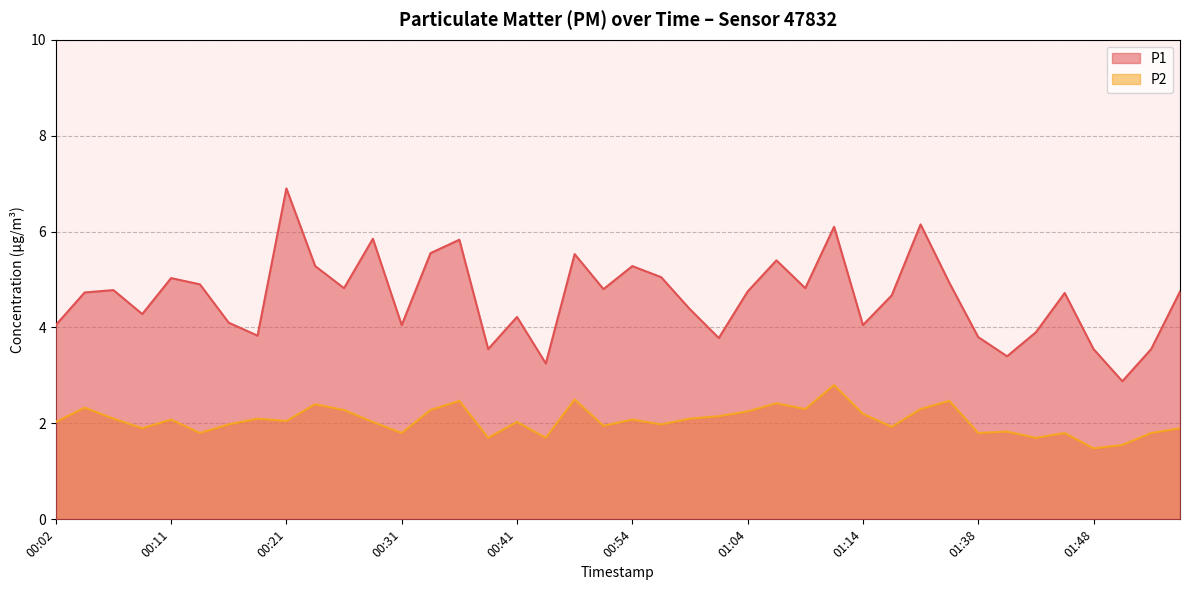

True or false: P1 and P2 intersect in this chart.

False